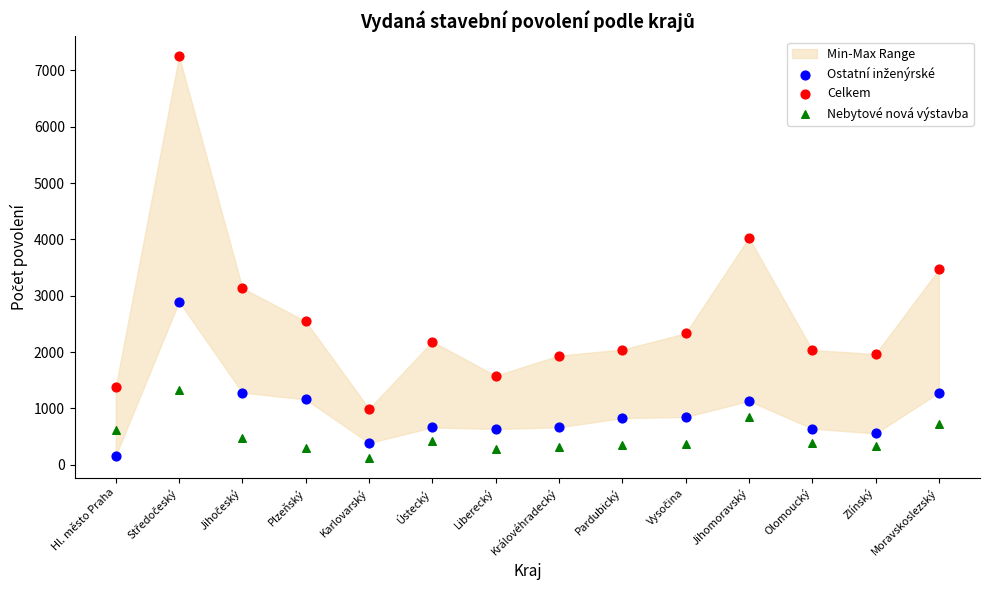

Which series has the widest spread of Y values?

Celkem